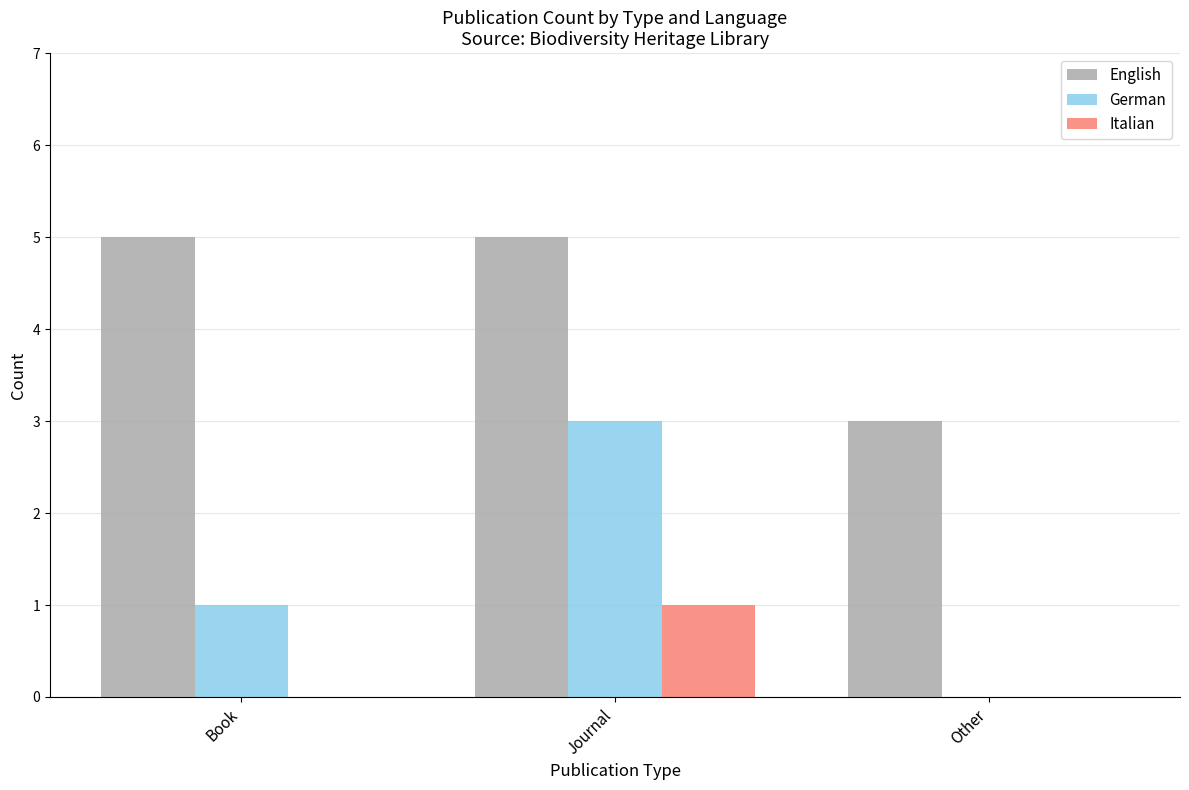

The Italian series shows 2 at Journal. True or false?

False